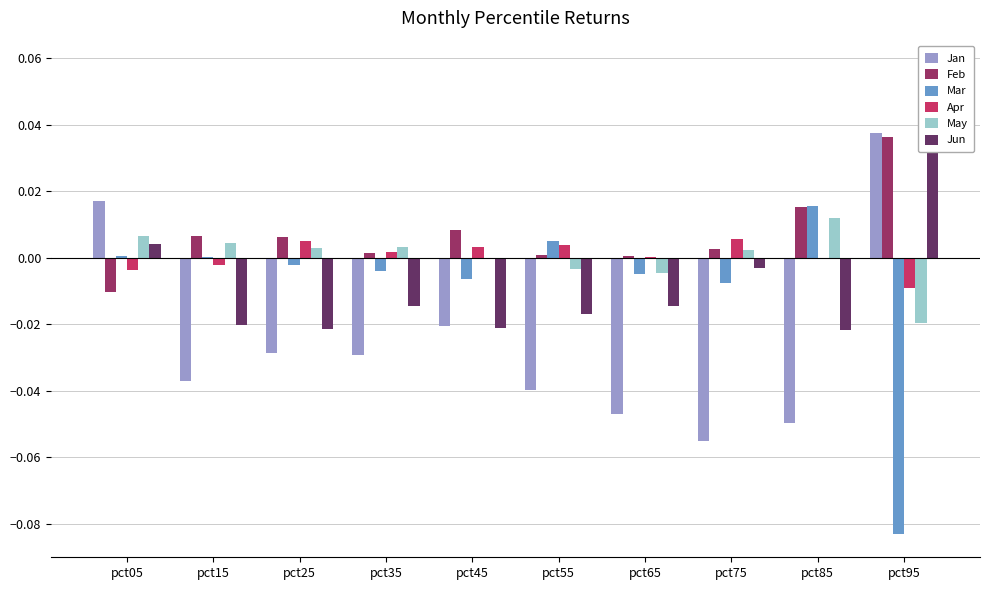

At how many categories does at least one series exceed 0?

10